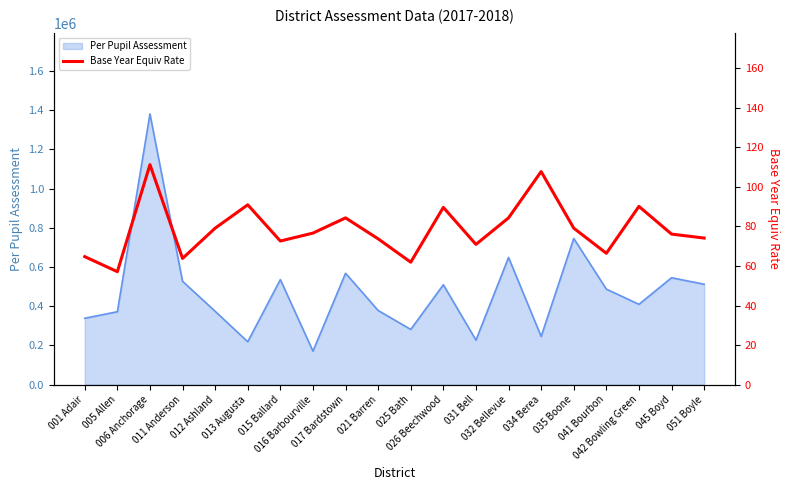

What is the lowest value of the Per Pupil Assessment series?

170884